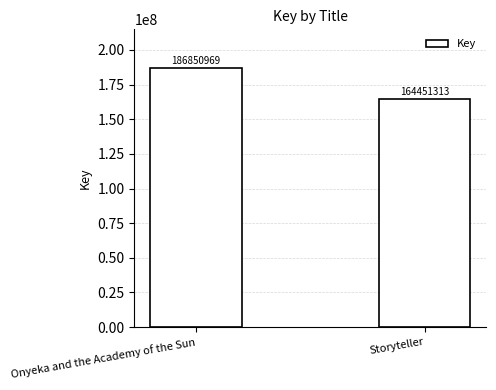

Are the bars grouped side by side (vs. stacked)?

No